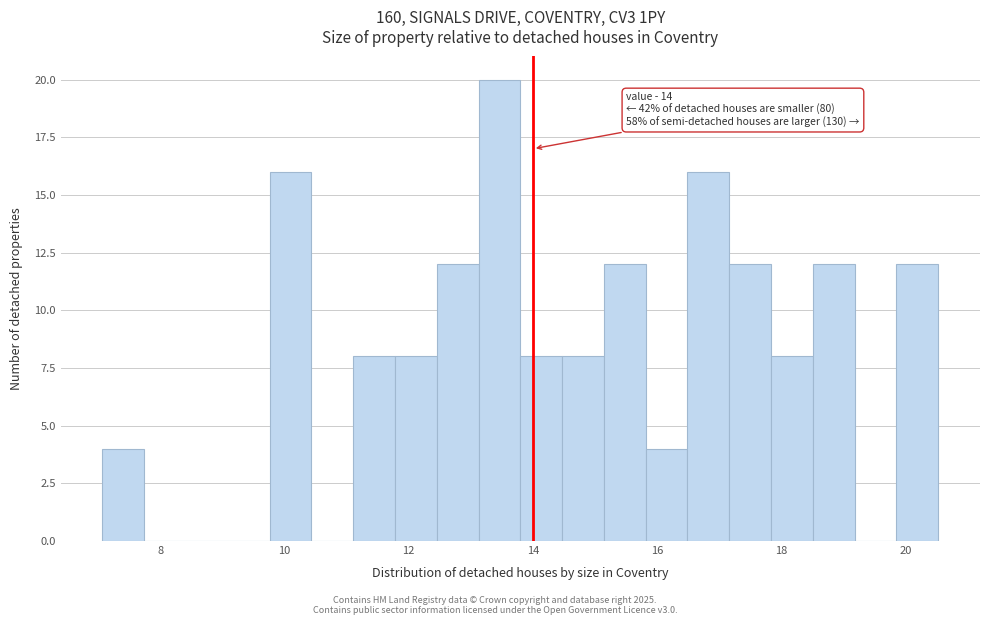

Around what value on the x-axis is the tallest bar? Give the approximate position of its centre, as read against the axis.

13.4